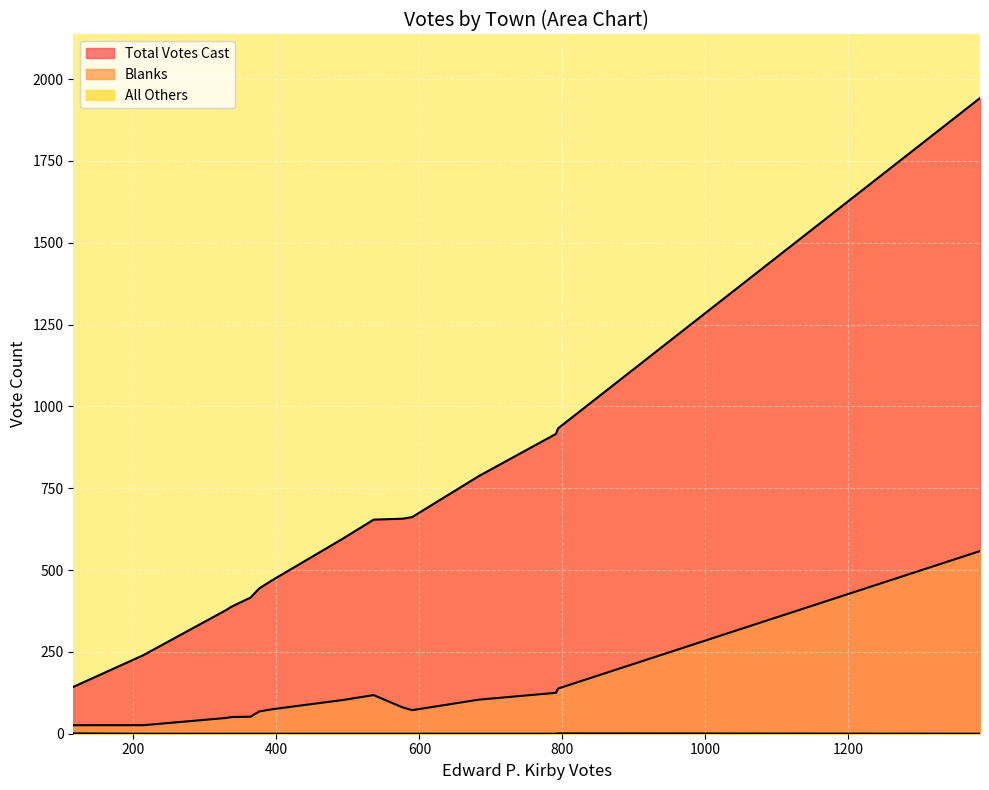

True or false: Total Votes Cast and Blanks cross at least once.

False